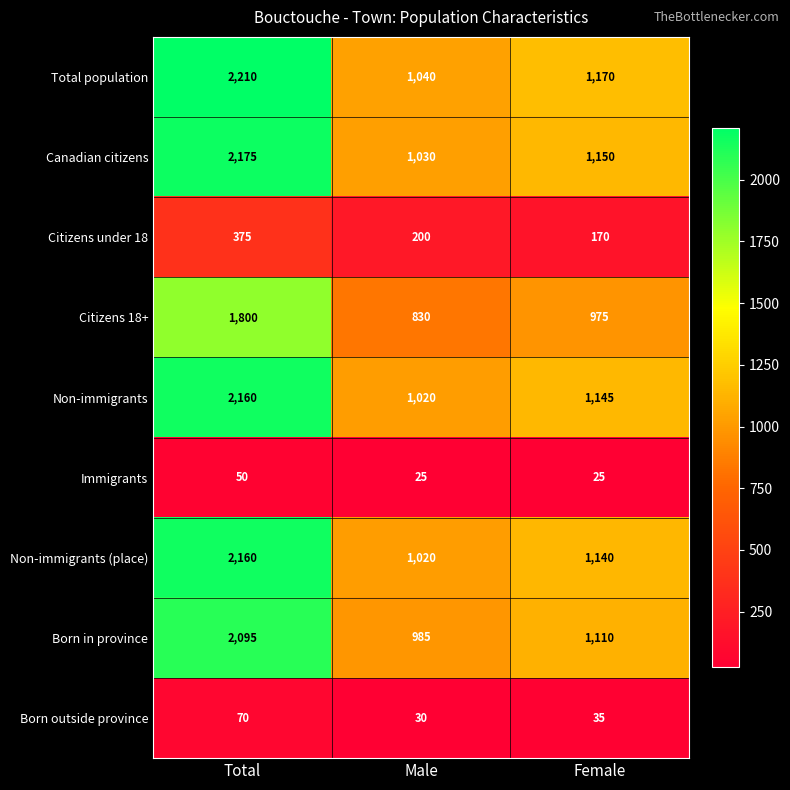

At which label does Born outside province reach its minimum?

Male